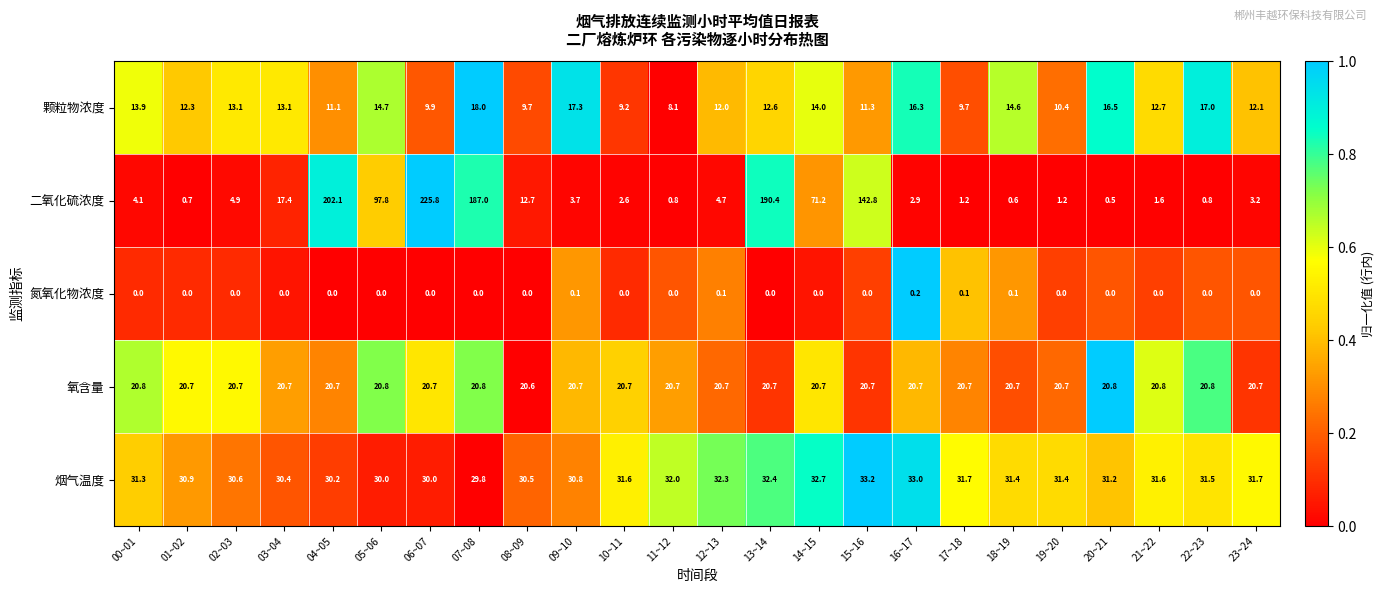

Which series has the largest total across all categories?

二氧化硫浓度